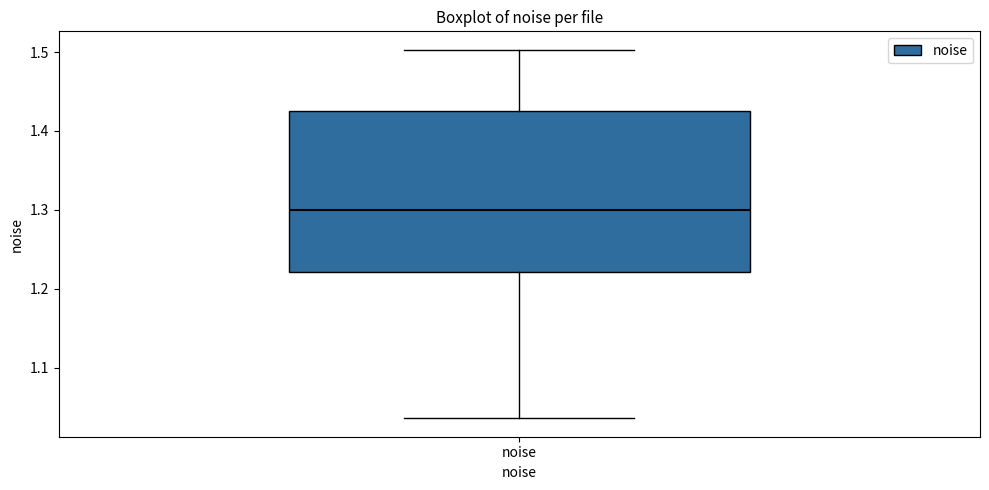

Transcribe this box plot: give where the median line is, the range the box spans, and where the two whiskers end, as read against the y-axis. The values are not printed on the chart, so give them approximately, as read against the axis.

median 1.30, box 1.22 to 1.43, whiskers 1.04 to 1.50